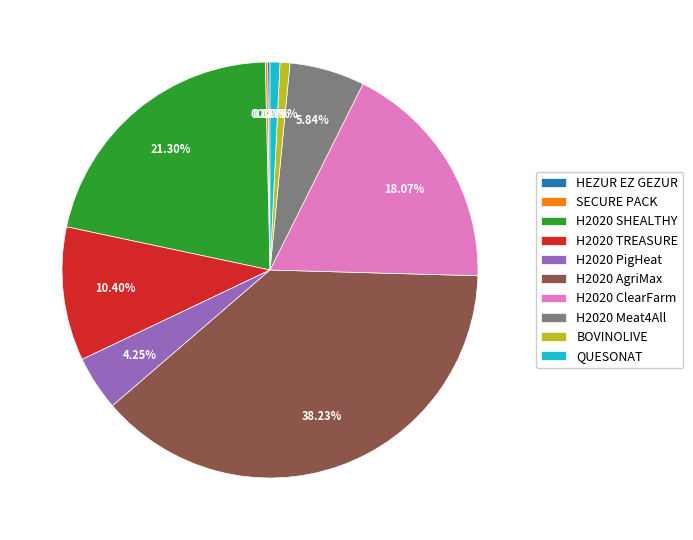

What is the ratio of the value at H2020 SHEALTHY to the value at H2020 AgriMax?

0.6